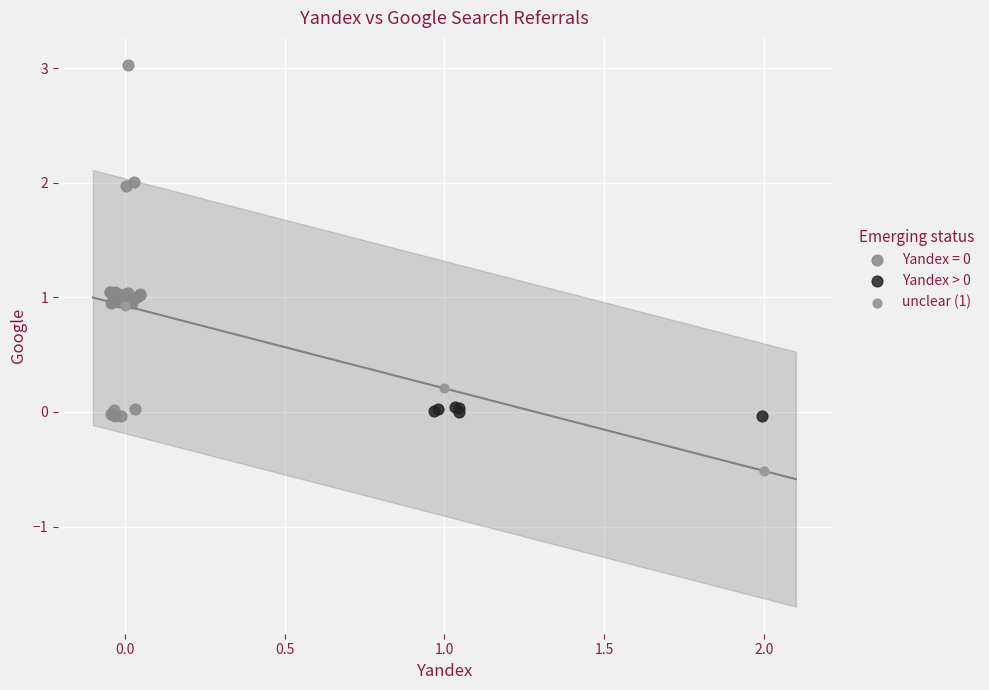

Which series contains the lowest Y value?

unclear (1)